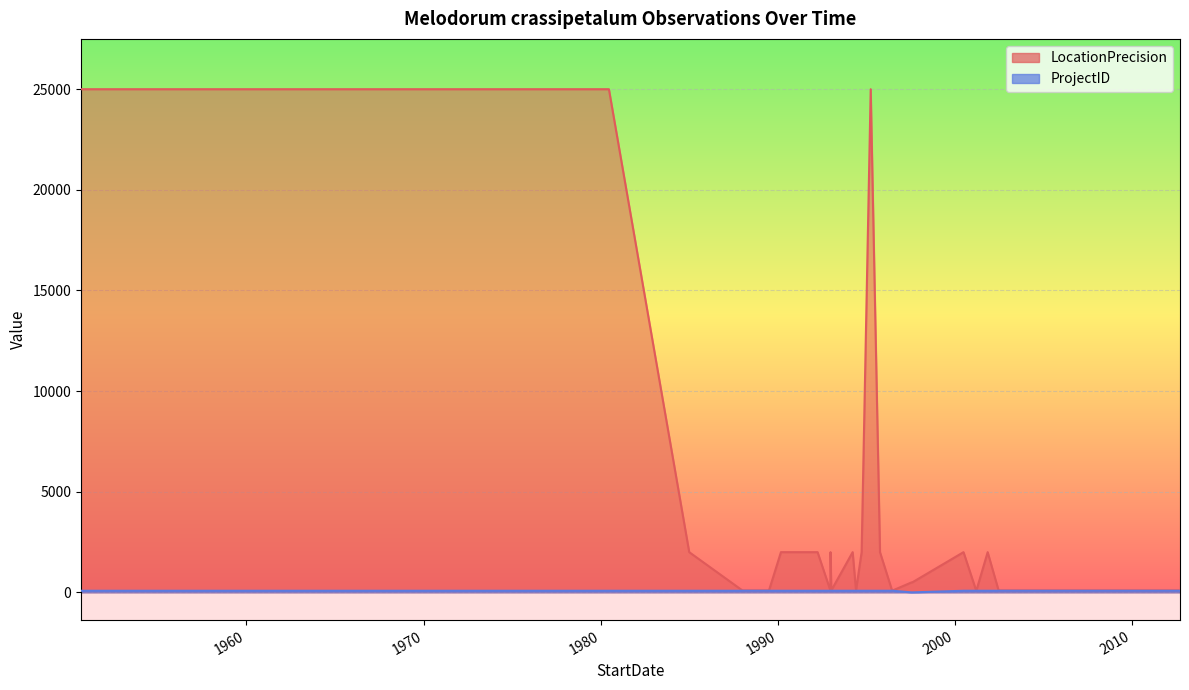

What is the average value of the LocationPrecision series?

3223